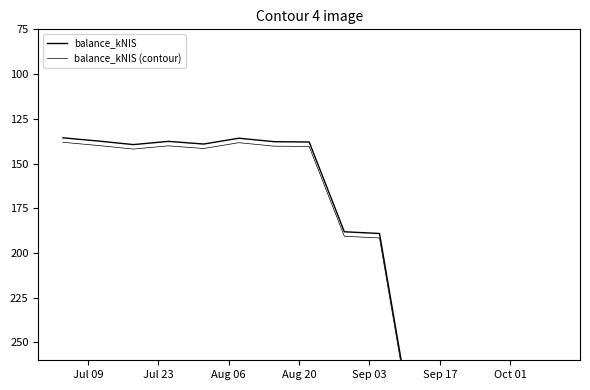

How many data points in balance_kNIS are less than 139?

6